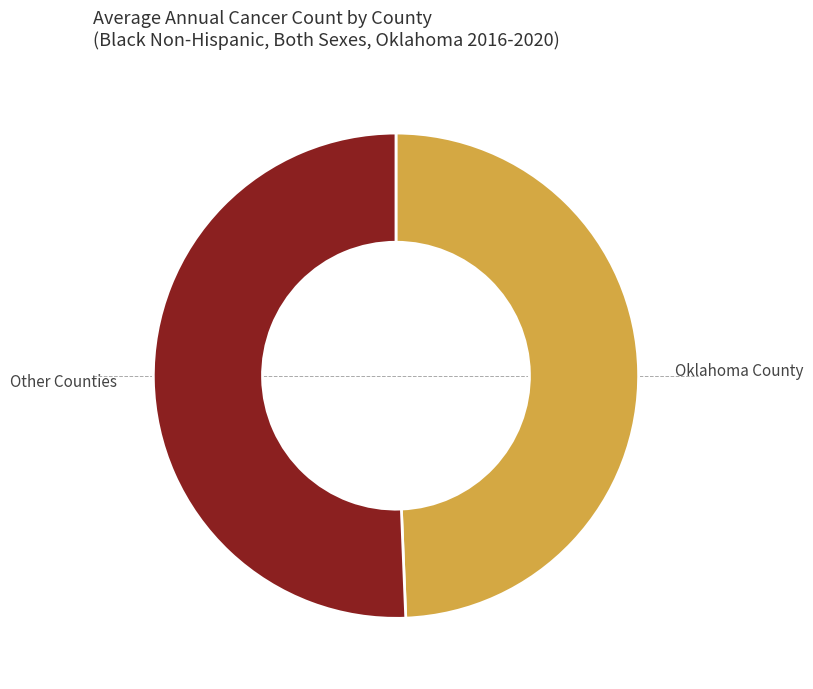

Rank the categories by value from highest to lowest.

Other Counties, Oklahoma County